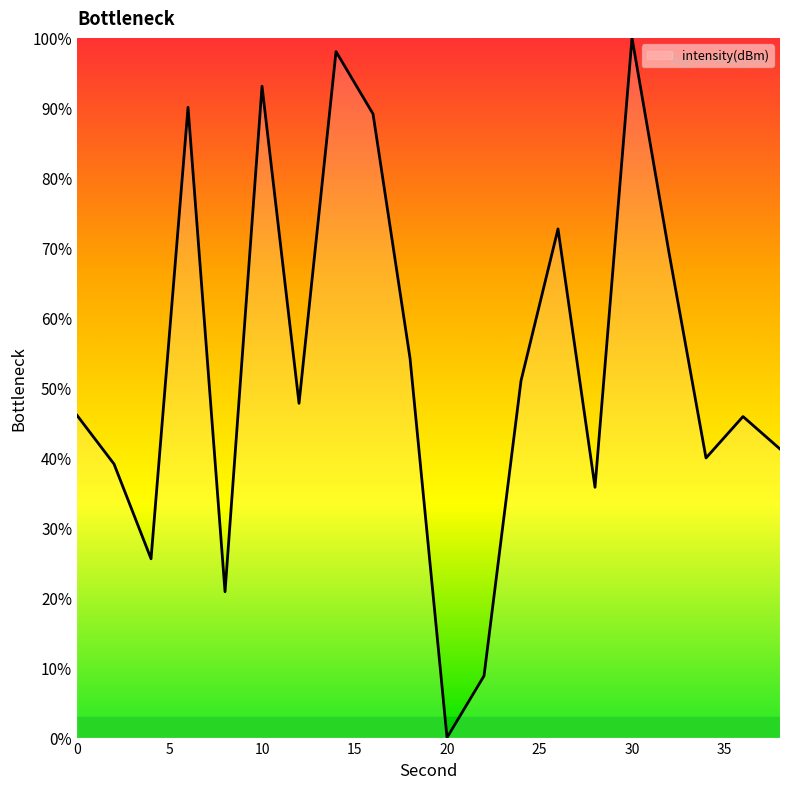

What is the maximum value shown in the chart?

100.0